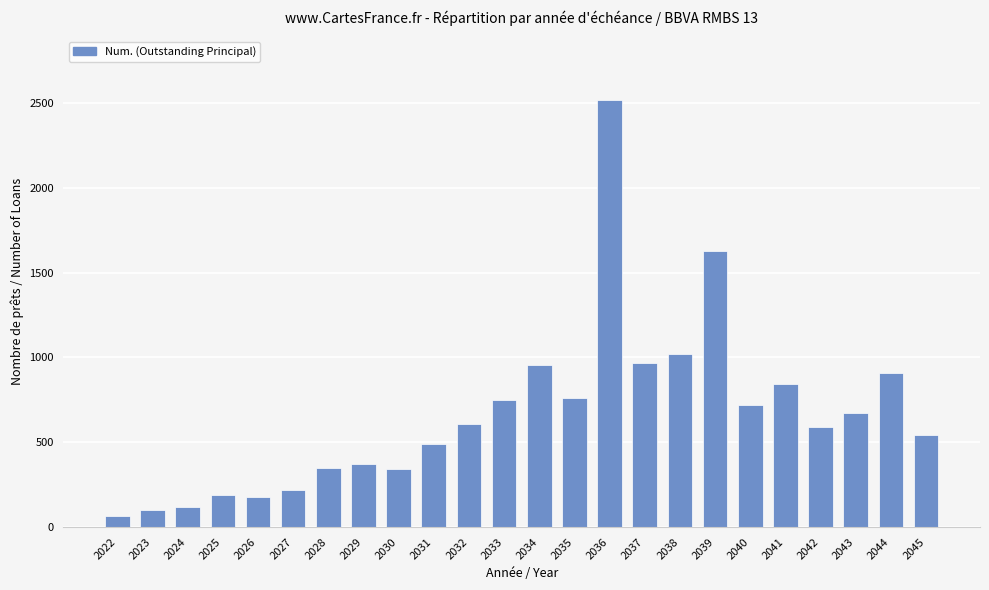

The value at 2031 is 869. True or false?

False